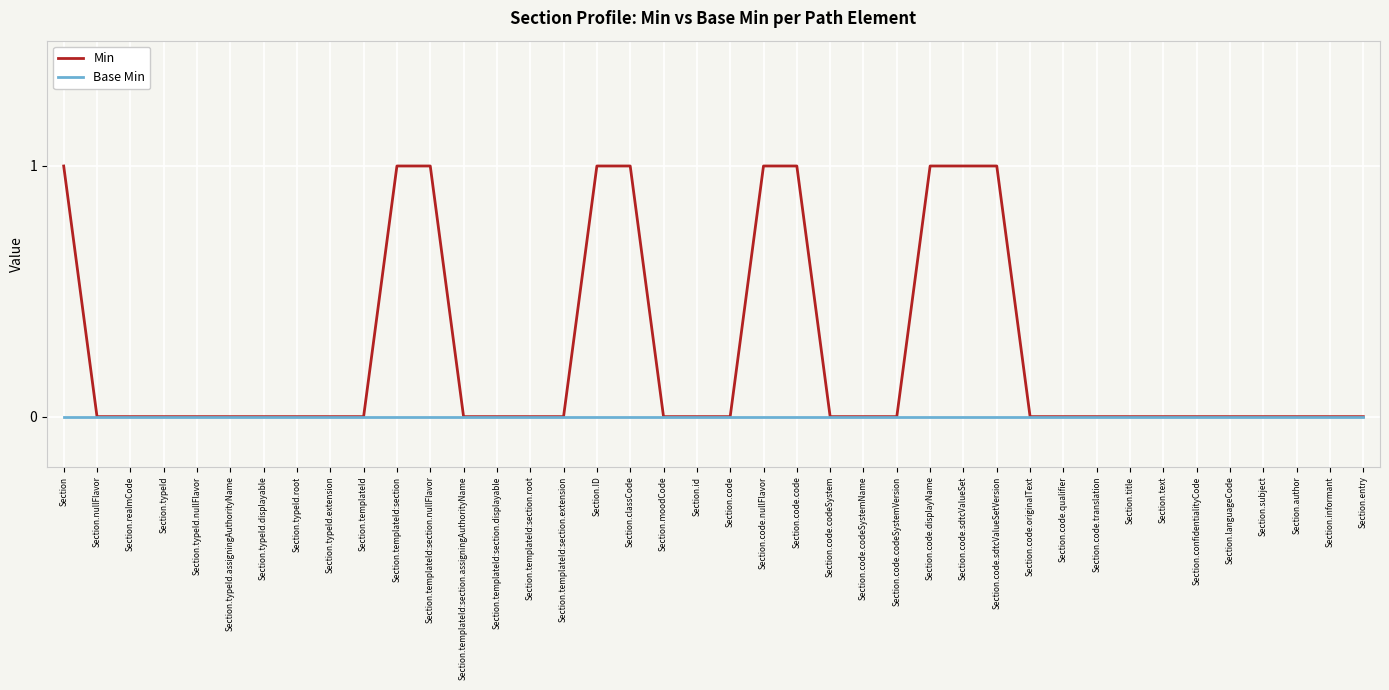

How many lines are shown in the chart?

2